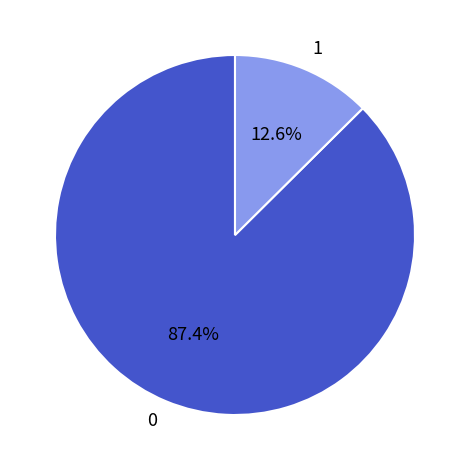

Is there a majority slice in this chart?

Yes